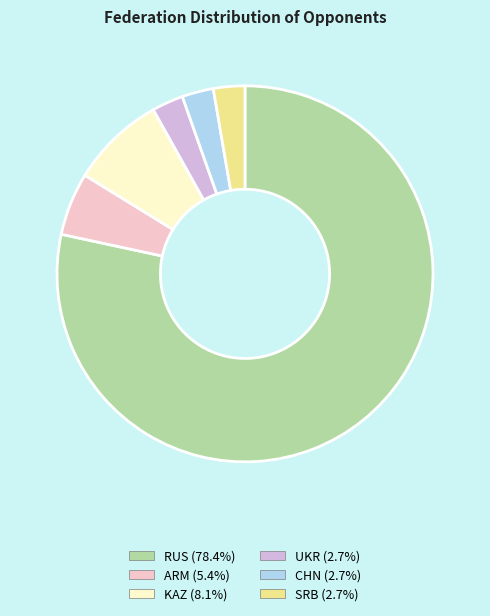

Is there any slice that represents more than half of the pie?

Yes